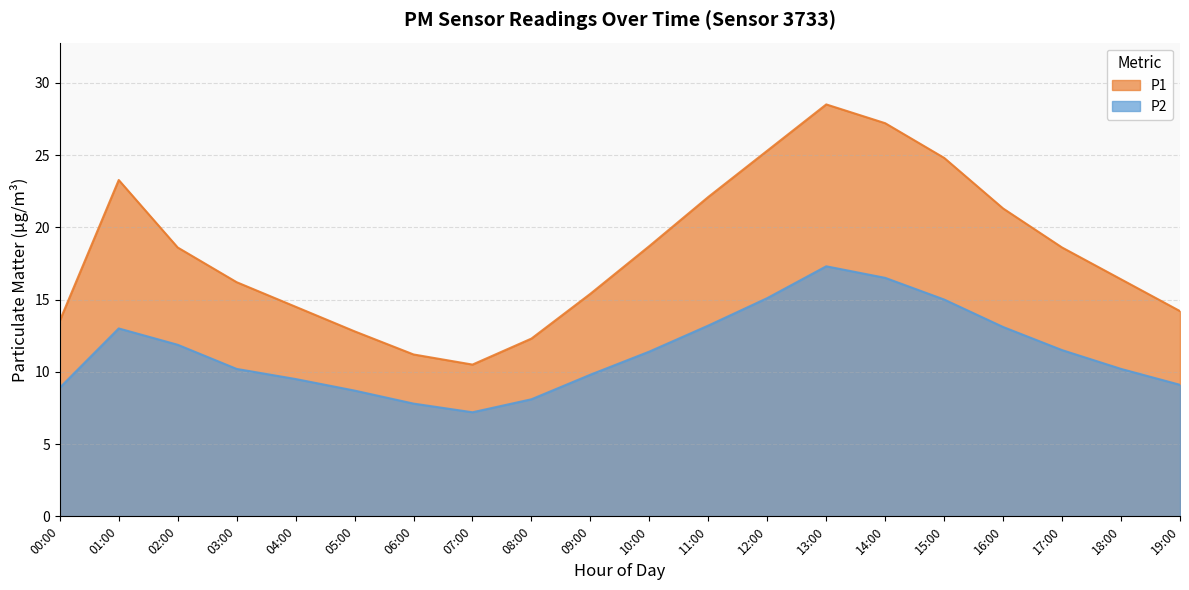

True or false: P2 and P1 cross at least once.

False